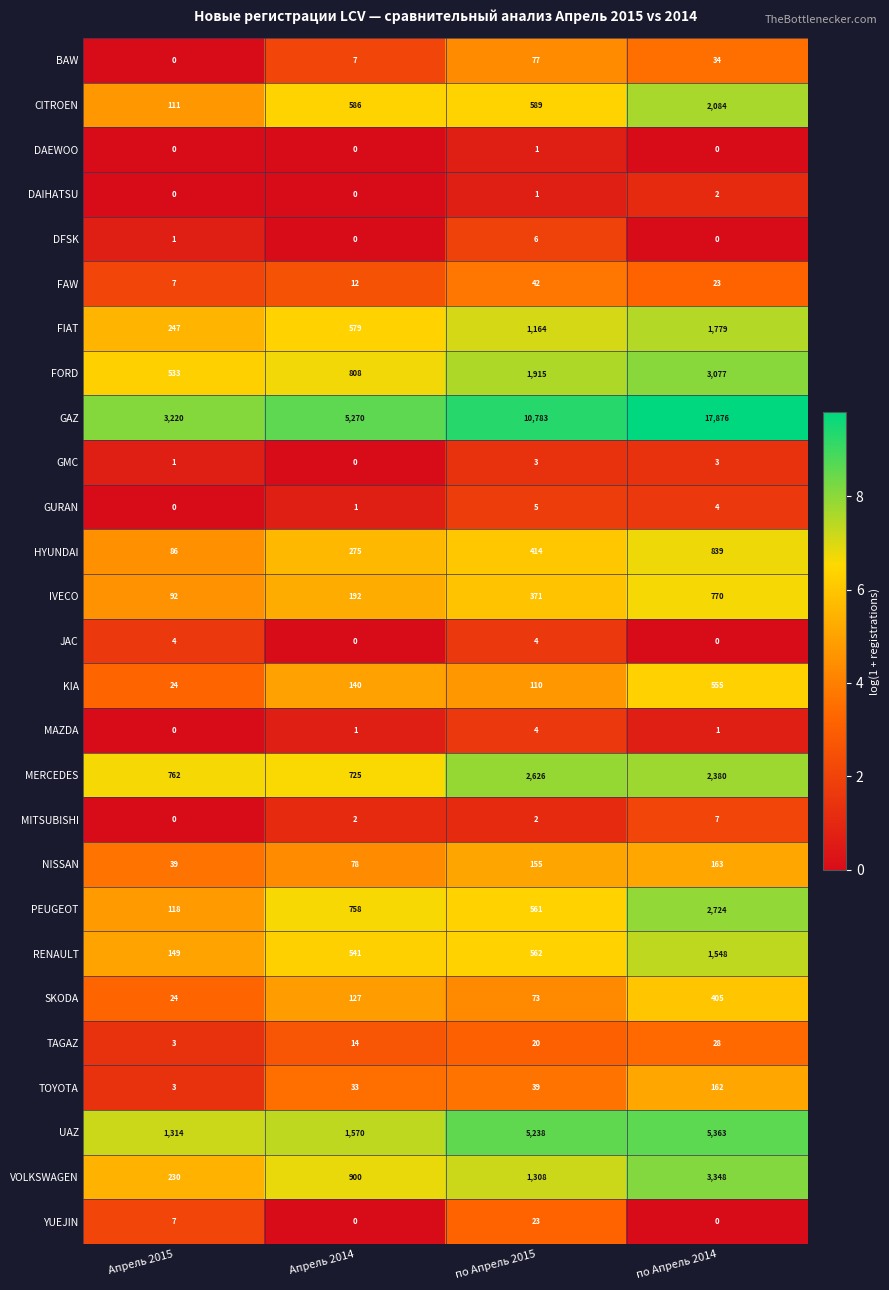

At which label does GAZ reach its peak?

по Апрель 2014